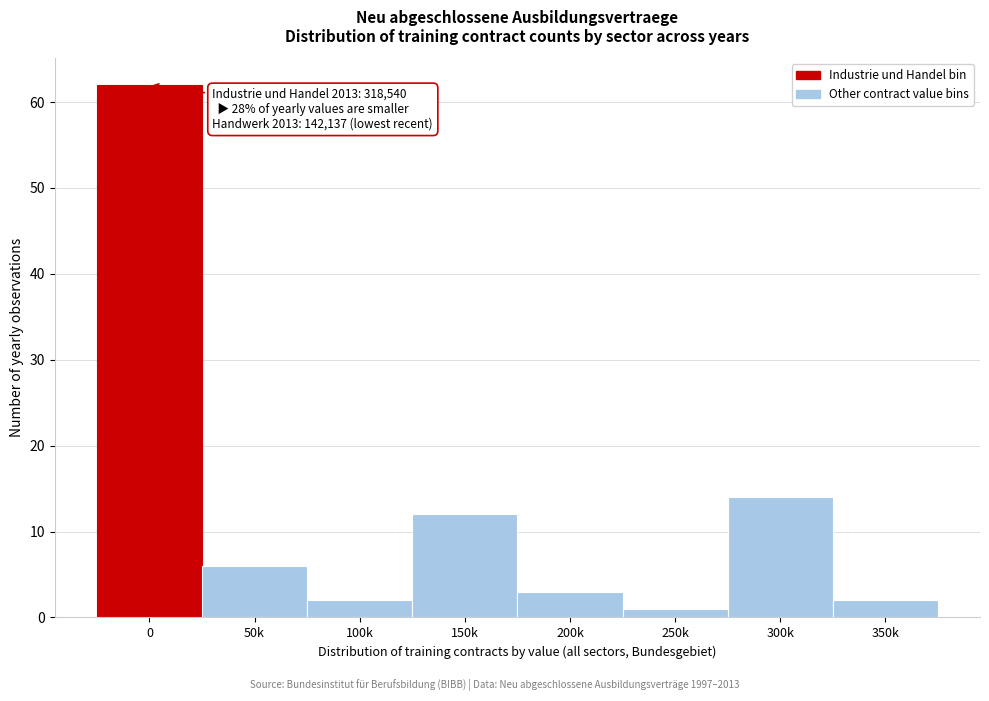

Reading left to right, transcribe all the data shown in this chart.

0=62	50k=6	100k=2	150k=12	200k=3	250k=1	300k=14	350k=2